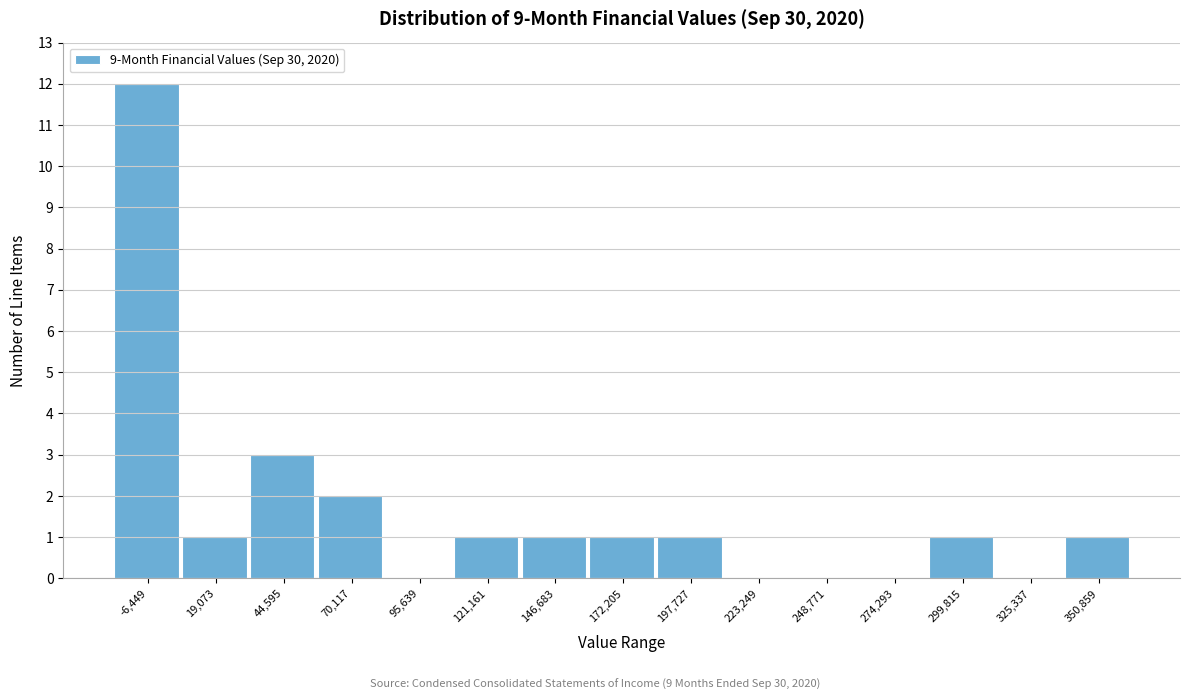

Reading right to left, extract all data points from this chart.

350,859=1	325,337=0	299,815=1	274,293=0	248,771=0	223,249=0	197,727=1	172,205=1	146,683=1	121,161=1	95,639=0	70,117=2	44,595=3	19,073=1	-6,449=12